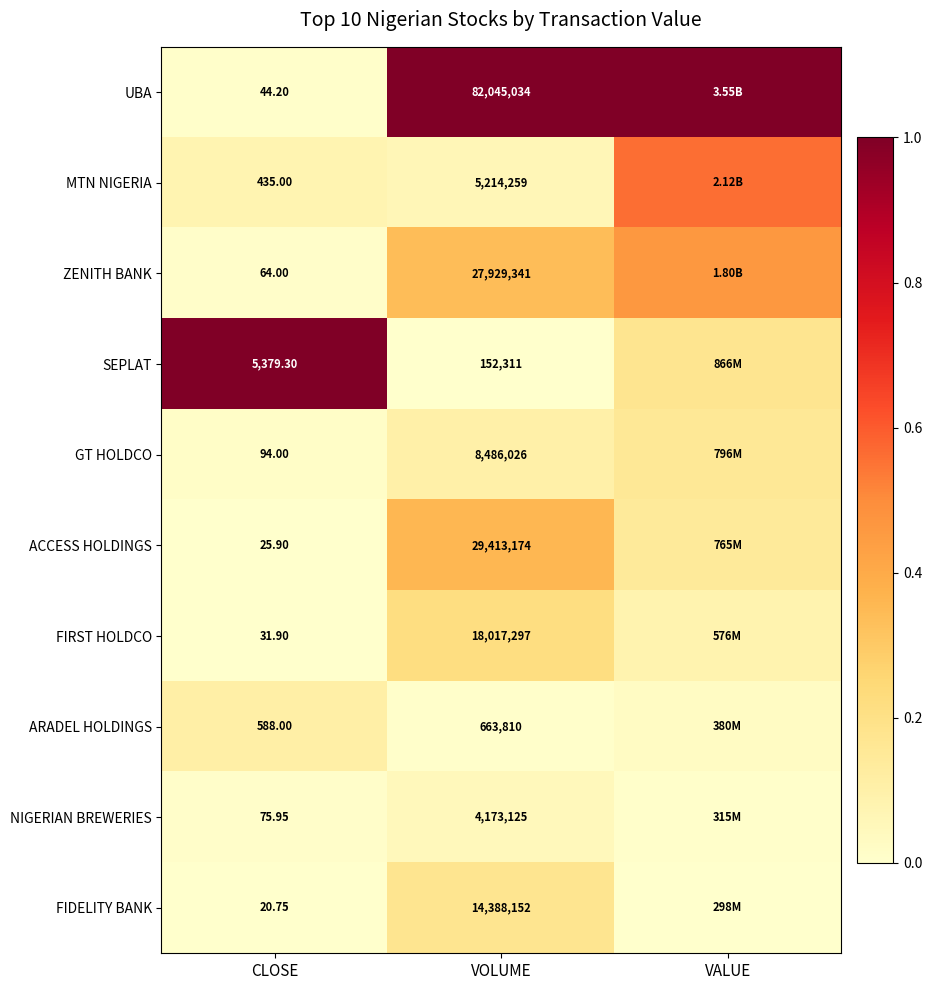

At CLOSE, list the series in order from smallest to largest.

FIDELITY BANK, ACCESS HOLDINGS, FIRST HOLDCO, UBA, ZENITH BANK, NIGERIAN BREWERIES, GT HOLDCO, MTN NIGERIA, ARADEL HOLDINGS, SEPLAT